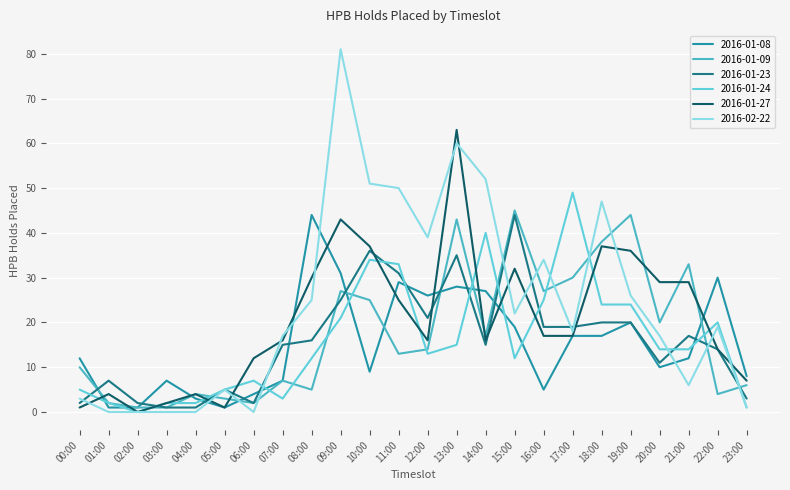

At how many categories does at least one series exceed 79?

1